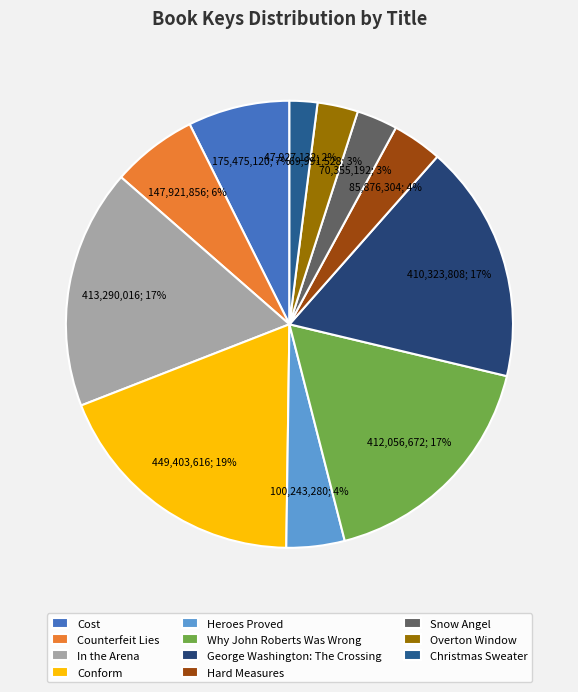

To the nearest percent, what is the average slice percentage?

9%